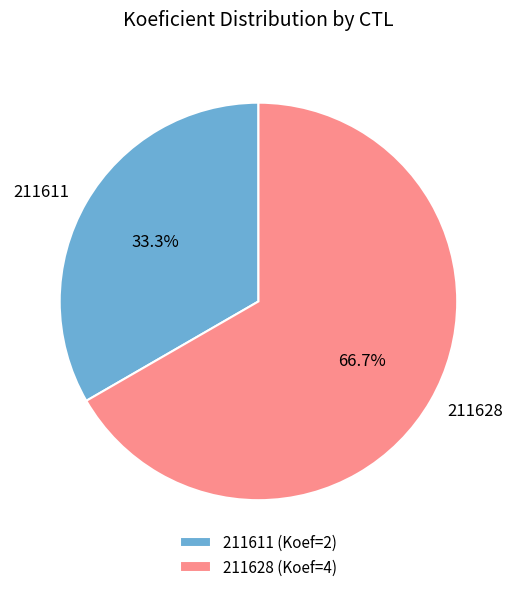

Which category has the biggest portion of the pie?

211628